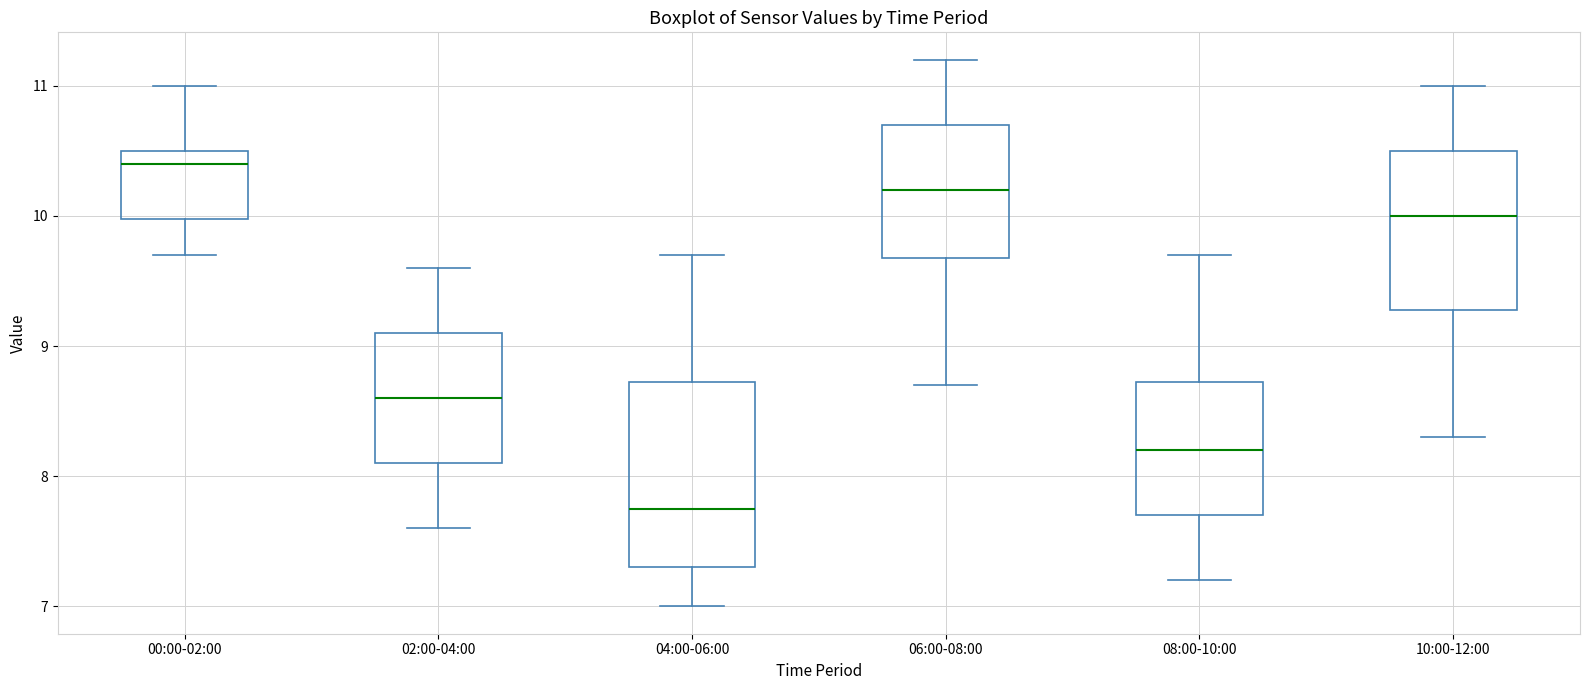

Reading left to right, transcribe this box plot: for each box, give where its median line is, the range the box spans, and where its two whiskers end, as read against the y-axis. The values are not printed on the chart, so give them approximately, as read against the axis.

00:00-02:00: median 10.4, box 10.0 to 10.5, whiskers 9.7 to 11.0
02:00-04:00: median 8.6, box 8.1 to 9.1, whiskers 7.6 to 9.6
04:00-06:00: median 7.8, box 7.3 to 8.7, whiskers 7.0 to 9.7
06:00-08:00: median 10.2, box 9.7 to 10.7, whiskers 8.7 to 11.2
08:00-10:00: median 8.2, box 7.7 to 8.7, whiskers 7.2 to 9.7
10:00-12:00: median 10.0, box 9.3 to 10.5, whiskers 8.3 to 11.0